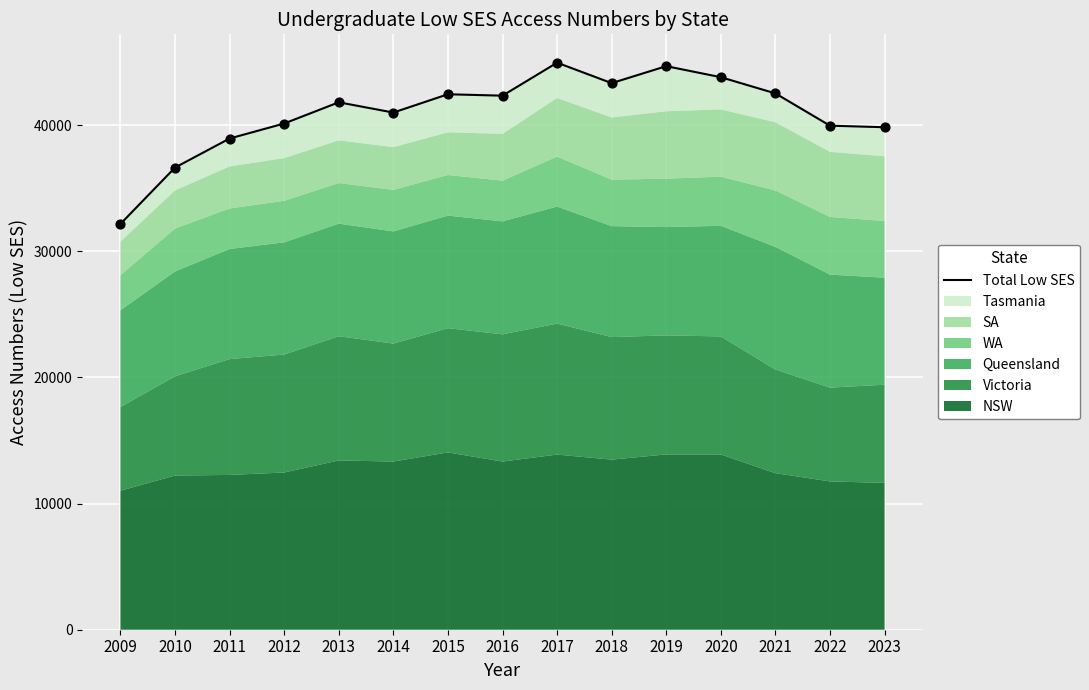

Which has a higher value, 2014 or 2023?

2014